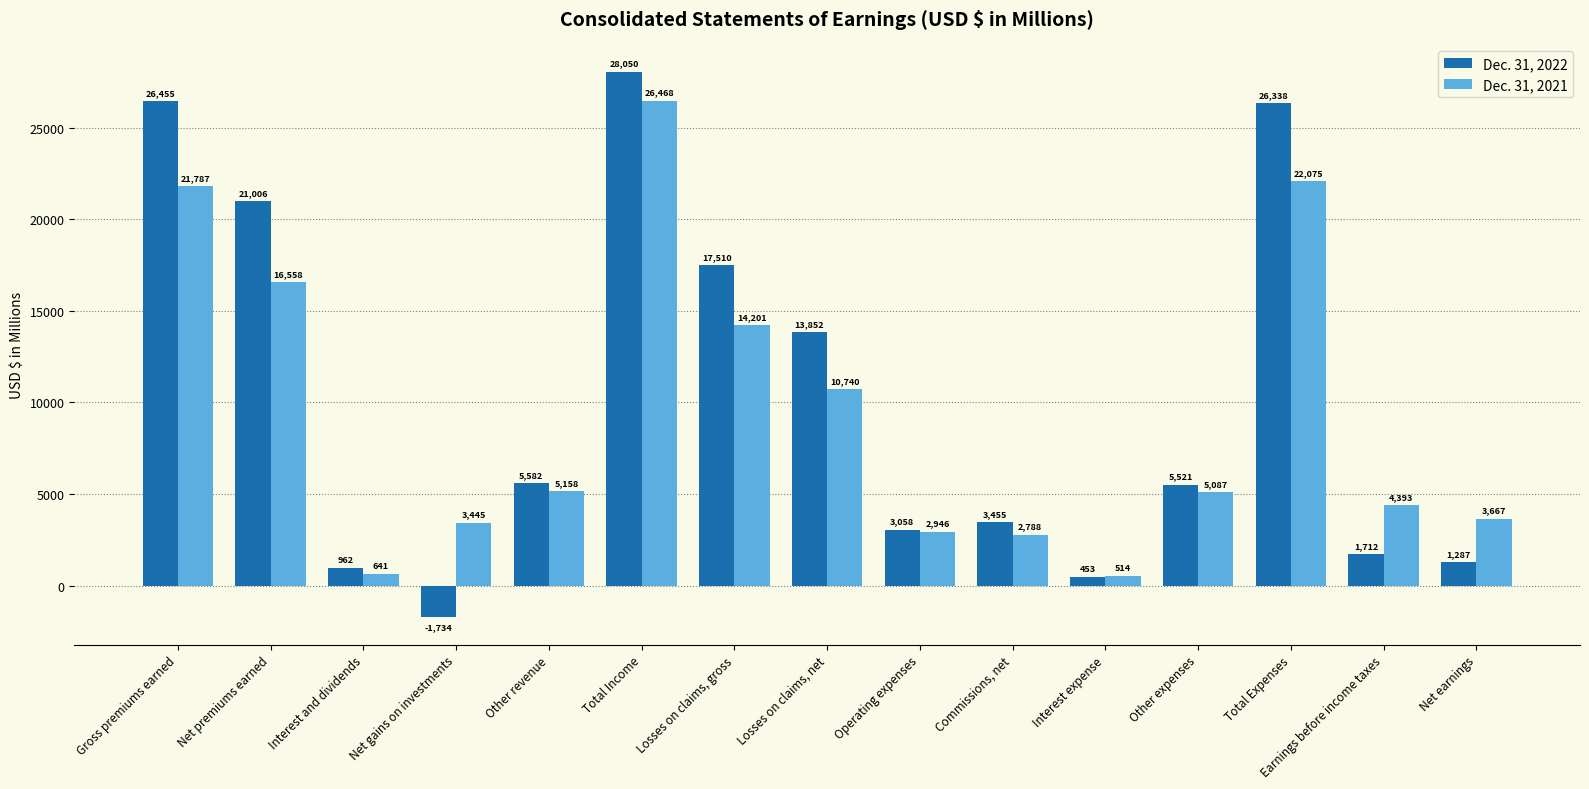

Read the Dec. 31, 2022 value at Net premiums earned.

21006.1